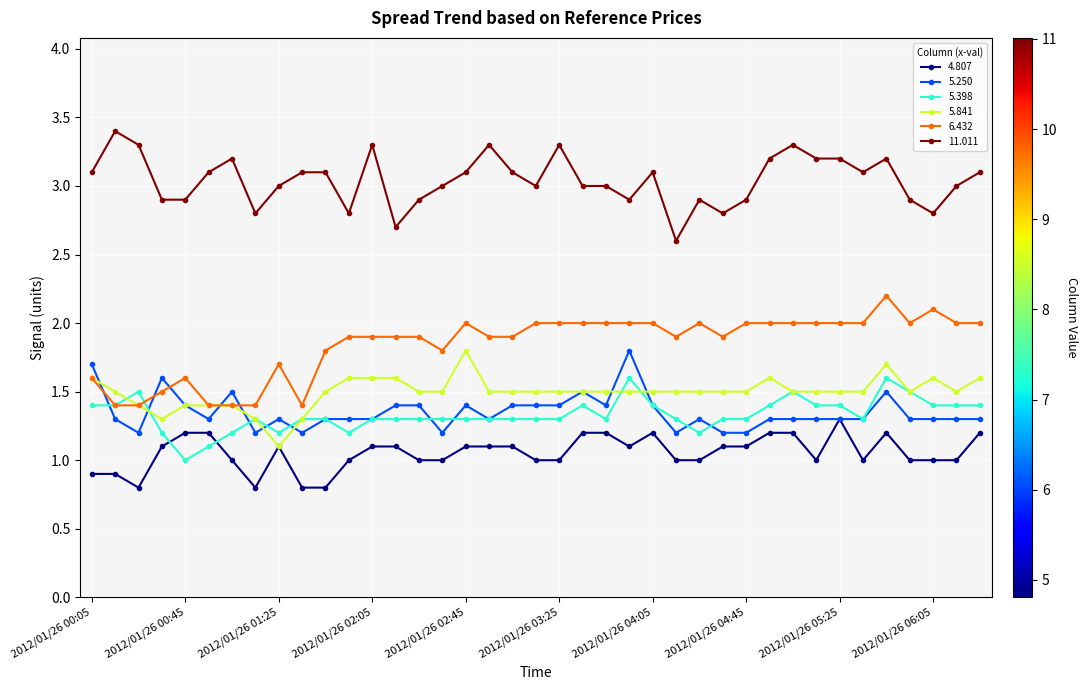

Which series has the largest total across all categories?

11.011